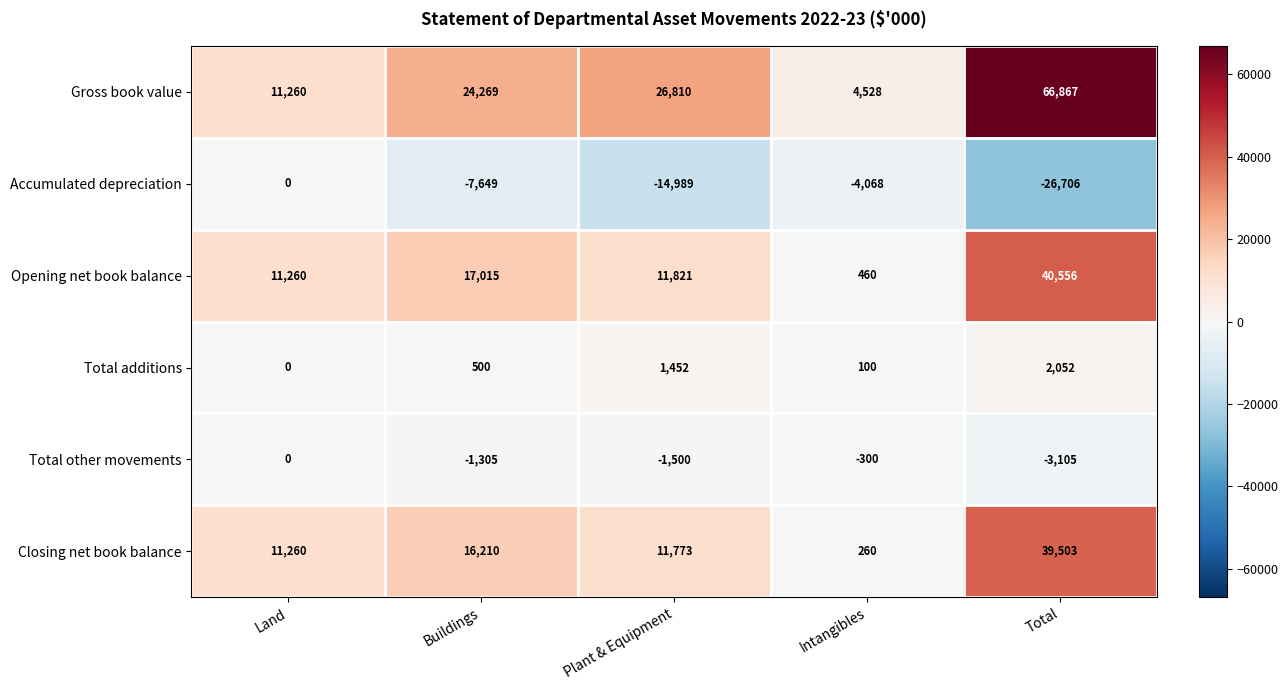

What is the total value across all series at Land?

33780